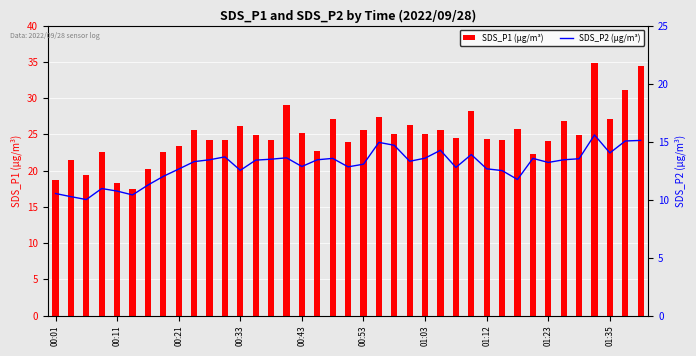

The SDS_P2 series shows 3.7 at 18. True or false?

False